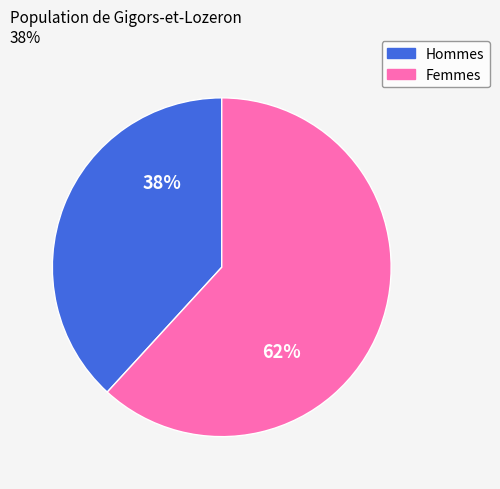

Is there a majority slice in this chart?

Yes